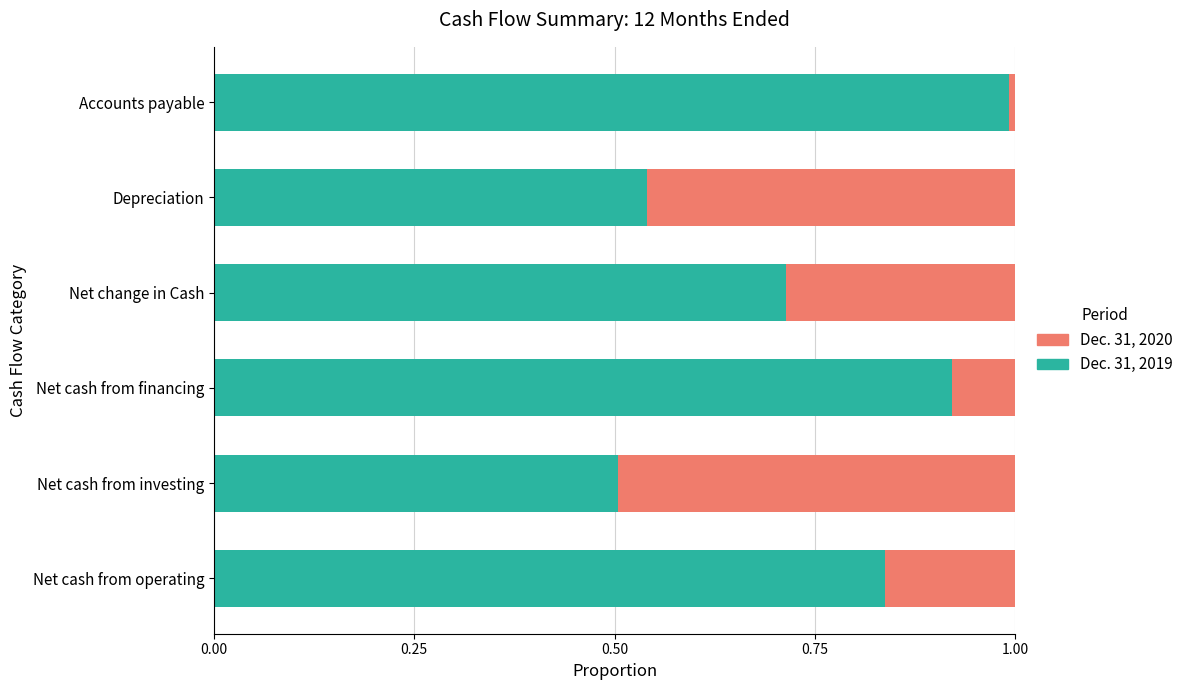

Which category has the lowest value in the Dec. 31, 2019 series?

Net cash from investing